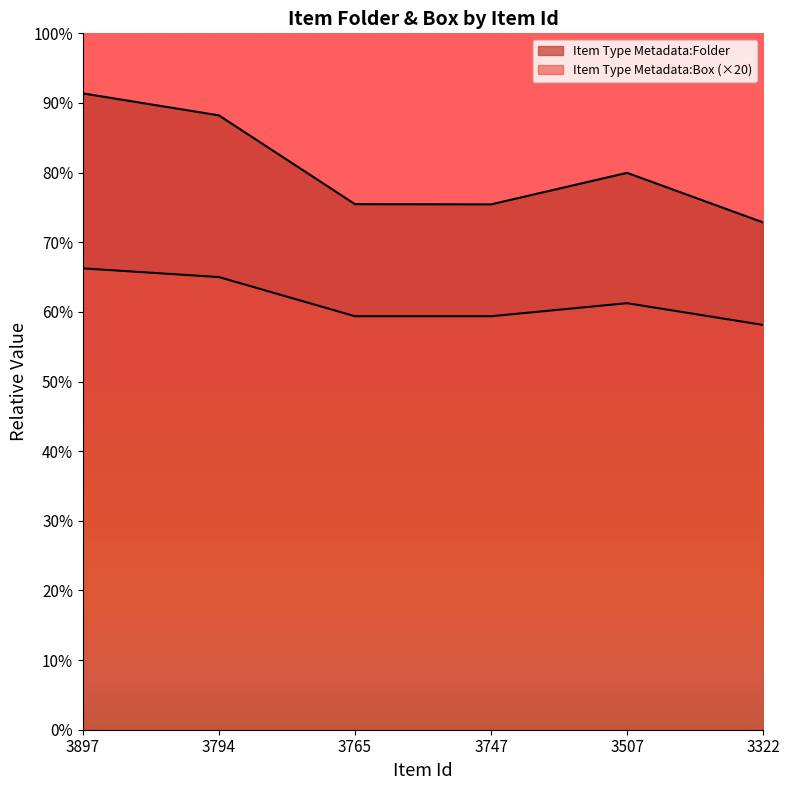

What is the value of the Item Type Metadata:Folder point at the 4th from the left?

2414